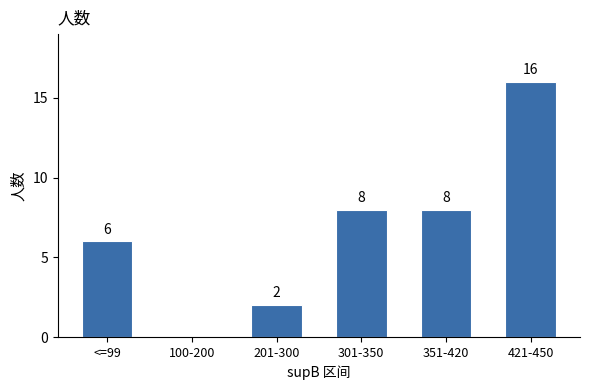

The chart shows a value of 23 at 421-450. True or false?

False